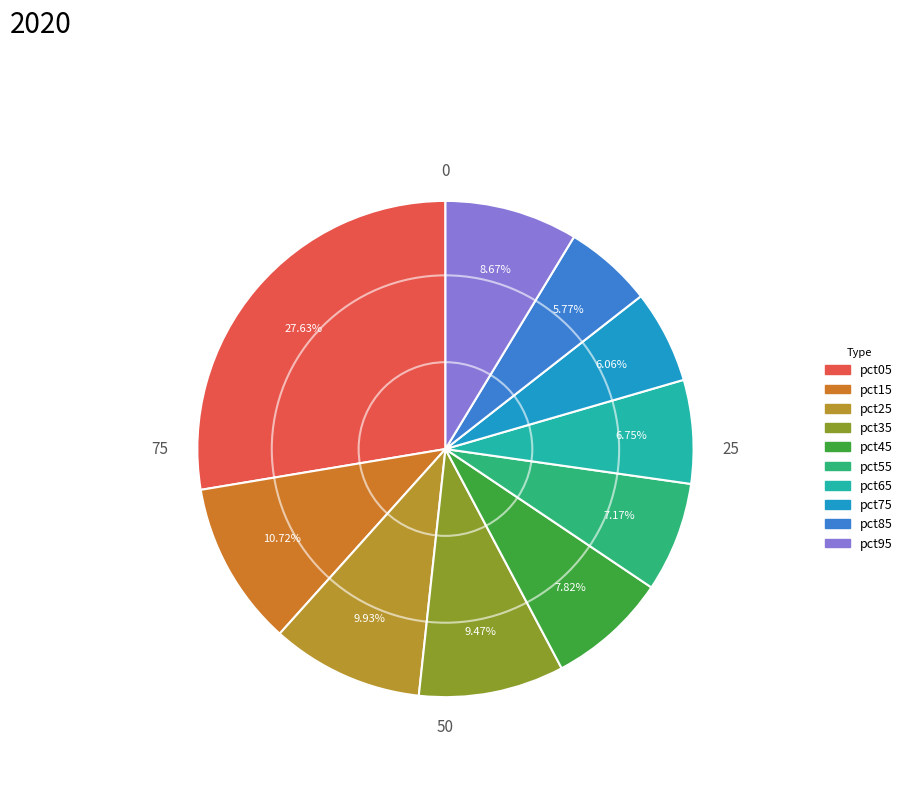

To the nearest percent, what is the average slice percentage?

10%